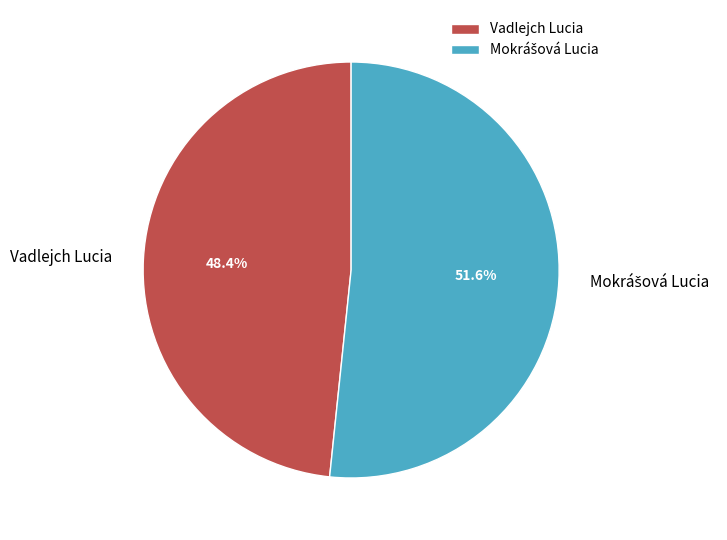

Is there any slice that represents more than half of the pie?

Yes